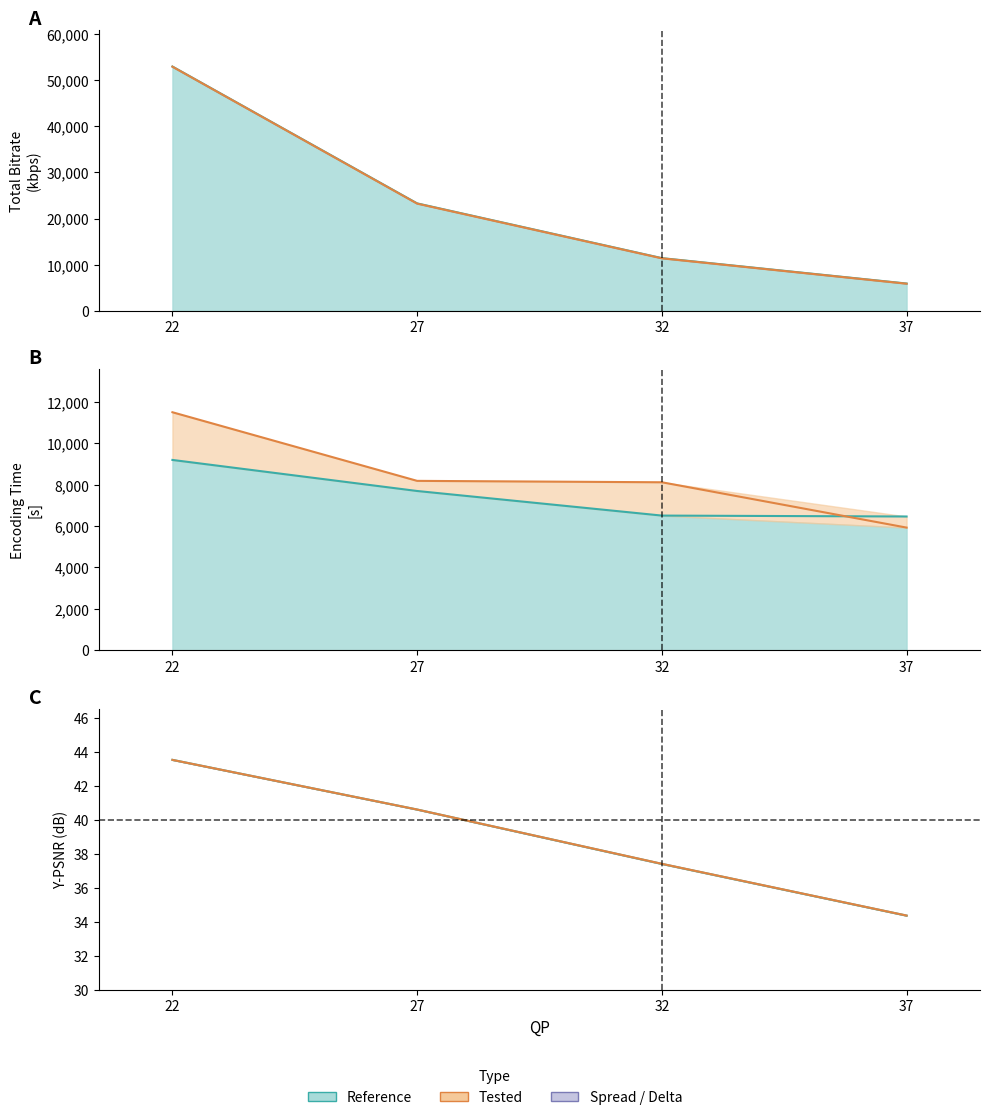

What is the value of the Reference Enc T [s] point at the 1st from the left?

9195.7